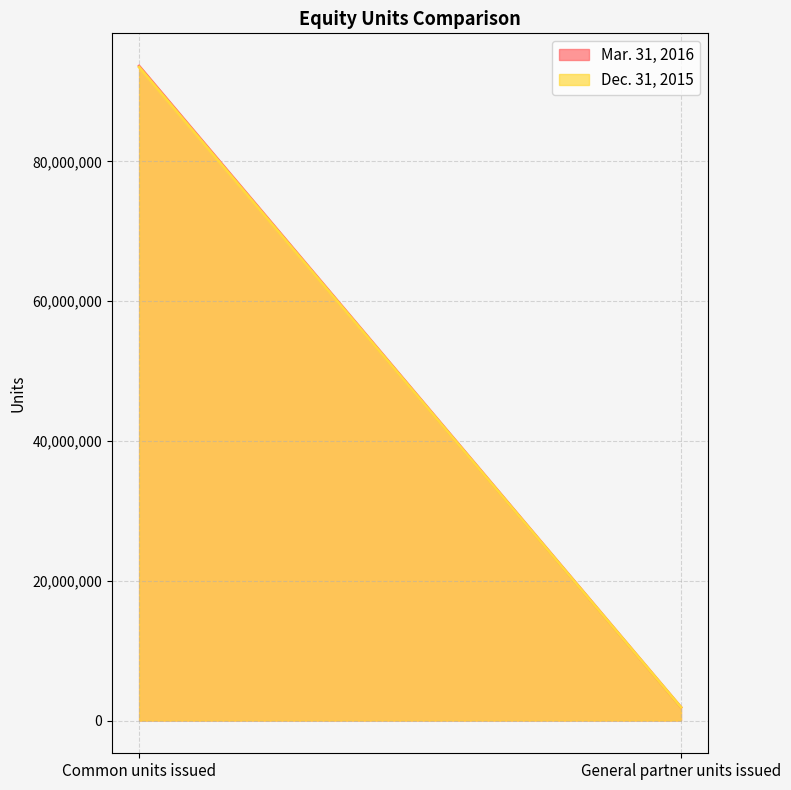

Rank the series by their maximum value, from highest to lowest.

Mar. 31, 2016, Dec. 31, 2015